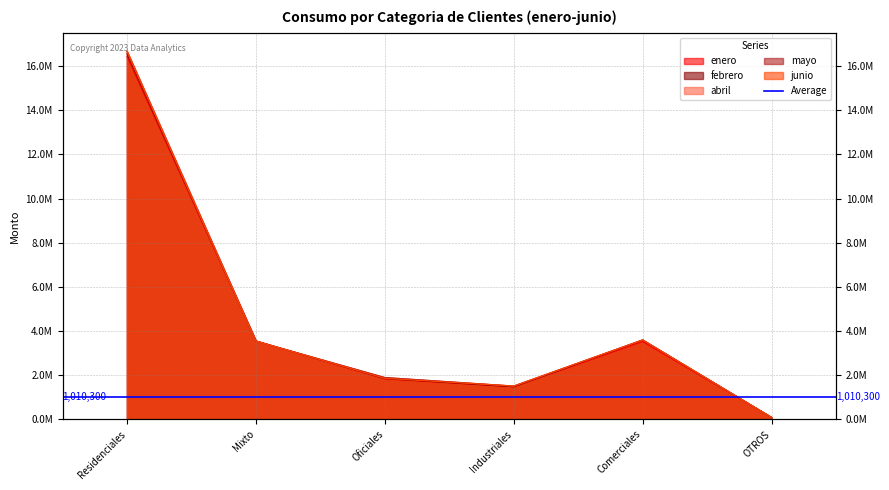

Which category has the lowest value in the junio series?

OTROS